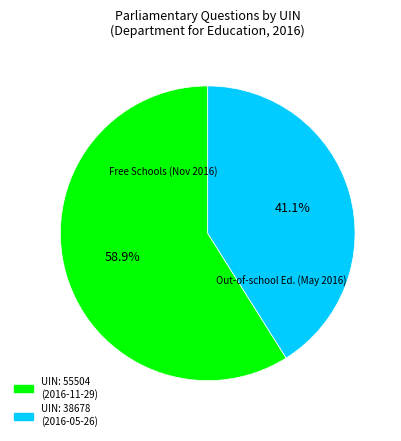

Is there a majority slice in this chart?

Yes